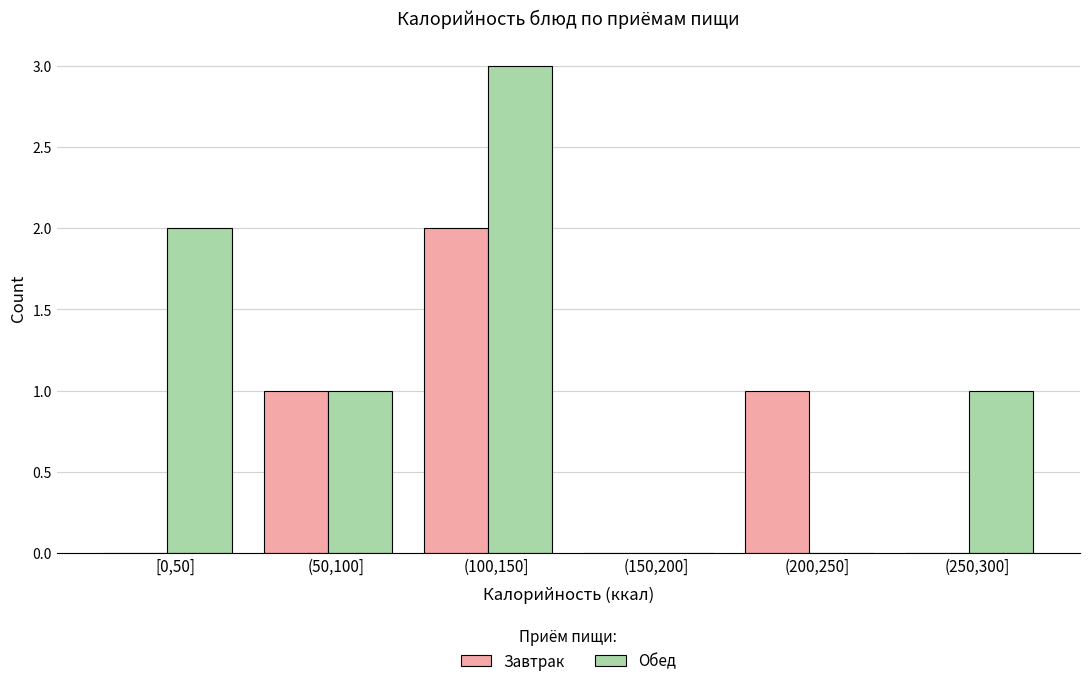

Reading left to right, extract all data points from this chart.

Завтрак: [0,50]=0	(50,100]=1	(100,150]=2	(150,200]=0	(200,250]=1	(250,300]=0
Обед: [0,50]=2	(50,100]=1	(100,150]=3	(150,200]=0	(200,250]=0	(250,300]=1